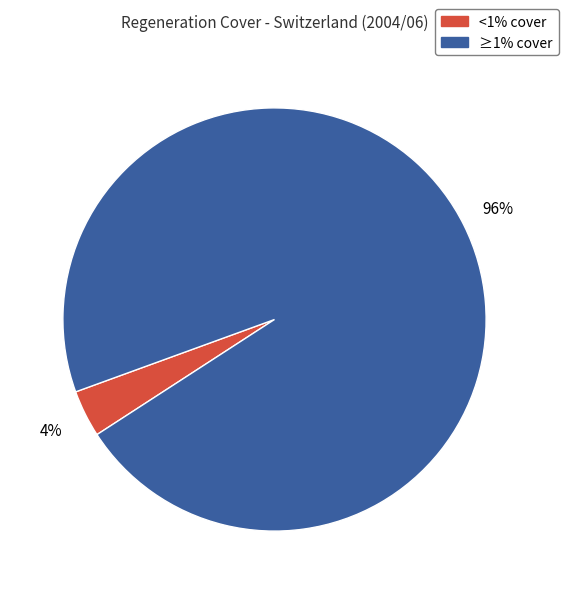

To the nearest percent, what is the average slice percentage?

50%